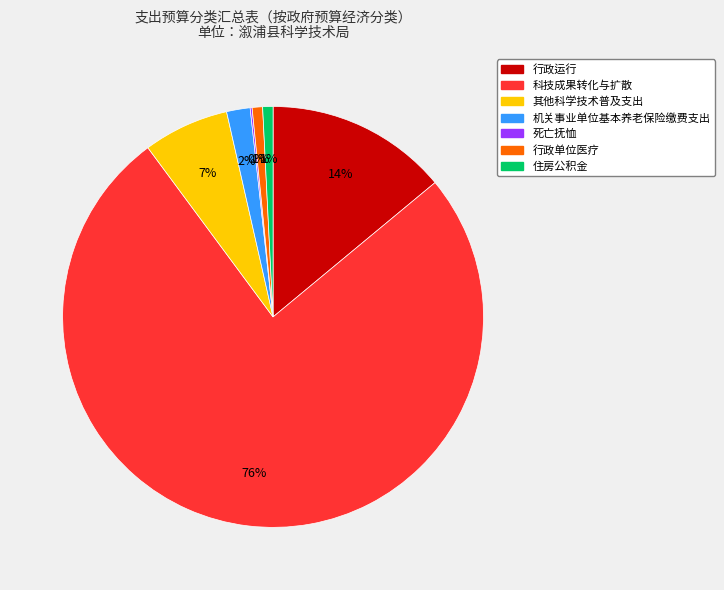

What is the largest slice in the pie chart?

科技成果转化与扩散